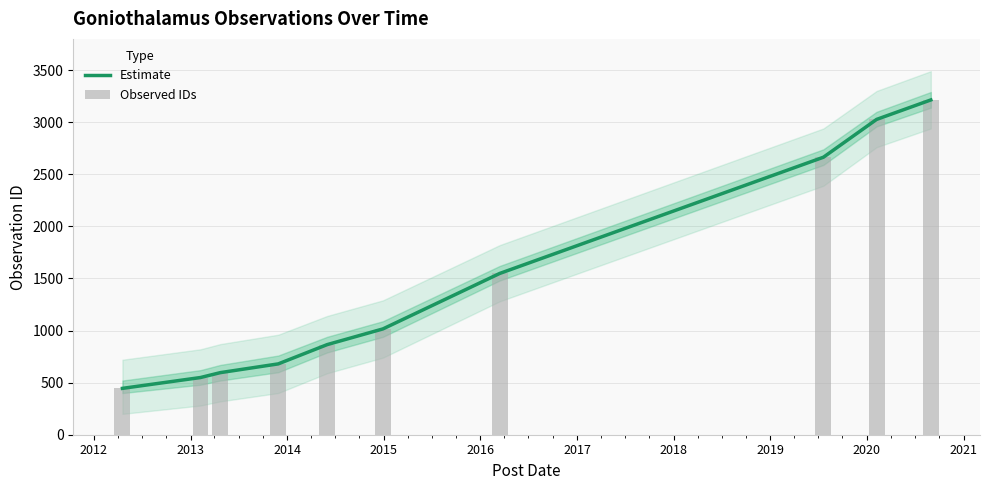

What is the difference between the maximum and minimum values in the Estimate series?

2769